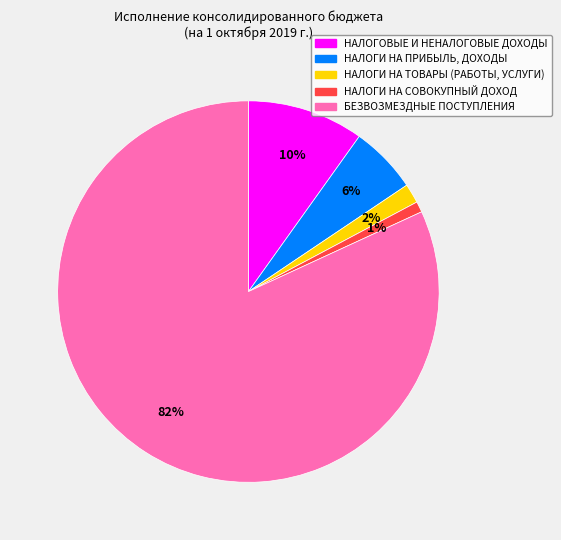

To the nearest percent, what portion does НАЛОГИ НА СОВОКУПНЫЙ ДОХОД represent?

1%